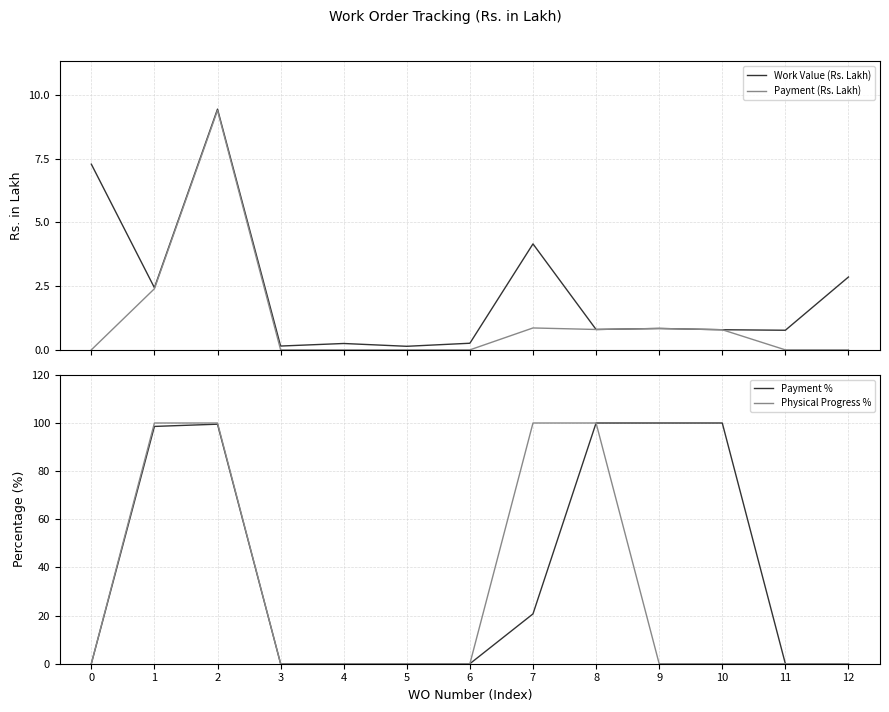

Reading right to left, list all the values displayed in this chart.

Work Value (Rs. Lakh): 12=2.9	11=0.8	10=0.8	9=0.8	8=0.8	7=4.2	6=0.3	5=0.1	4=0.2	3=0.1	2=9.4	1=2.4	0=7.3
Payment (Rs. Lakh): 12=0.0	11=0.0	10=0.8	9=0.8	8=0.8	7=0.9	6=0.0	5=0.0	4=0.0	3=0.0	2=9.4	1=2.4	0=0.0
Payment %: 12=0.0	11=0.0	10=100.0	9=100.0	8=100.0	7=20.7	6=0.0	5=0.0	4=0.0	3=0.0	2=99.5	1=98.6	0=0.0
Physical Progress %: 12=0.0	11=0.0	10=0.0	9=0.0	8=100.0	7=100.0	6=0.0	5=0.0	4=0.0	3=0.0	2=100.0	1=100.0	0=0.0